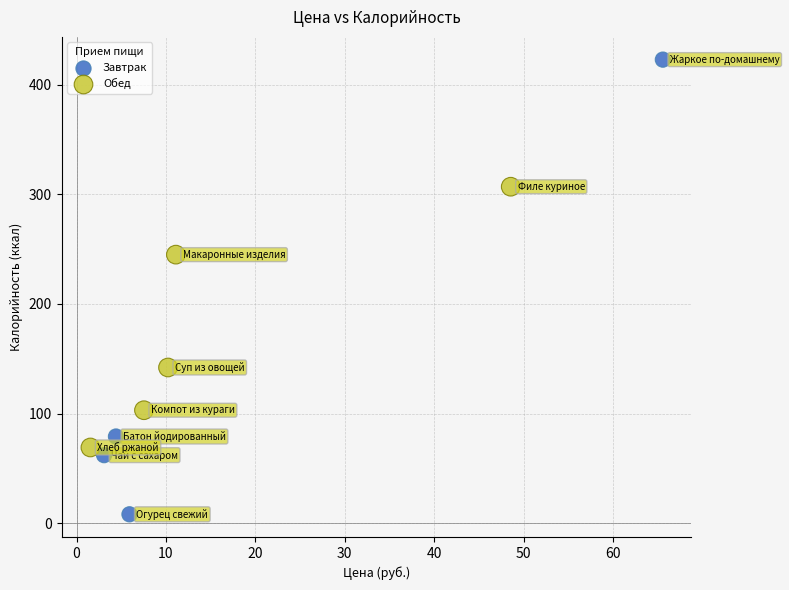

Which series contains the lowest Y value?

Завтрак